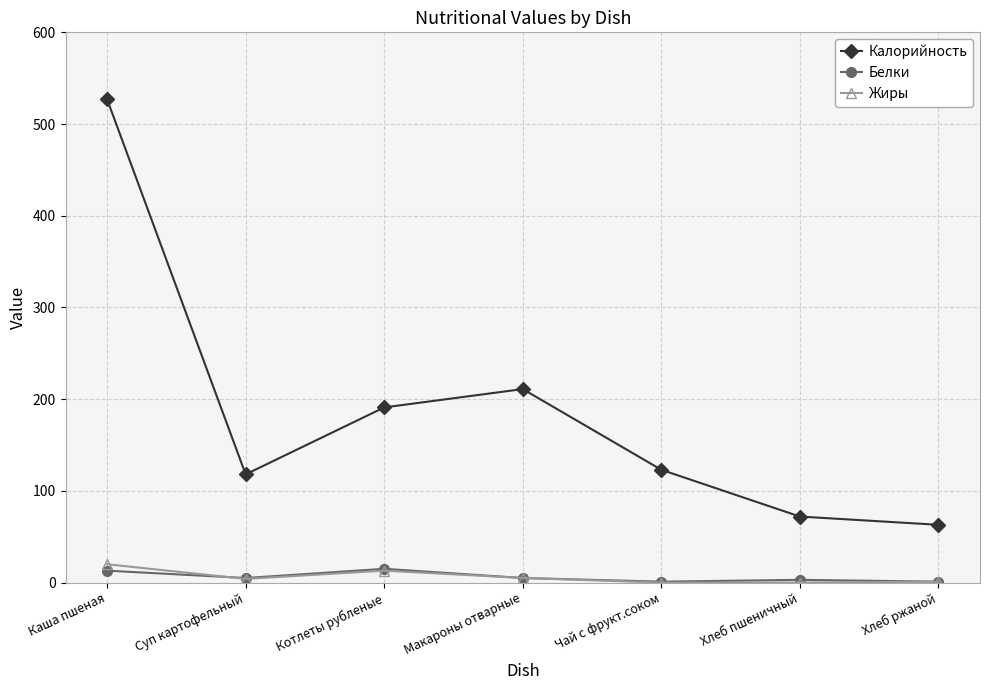

The Калорийность series shows 211 at Макароны отварные. True or false?

True